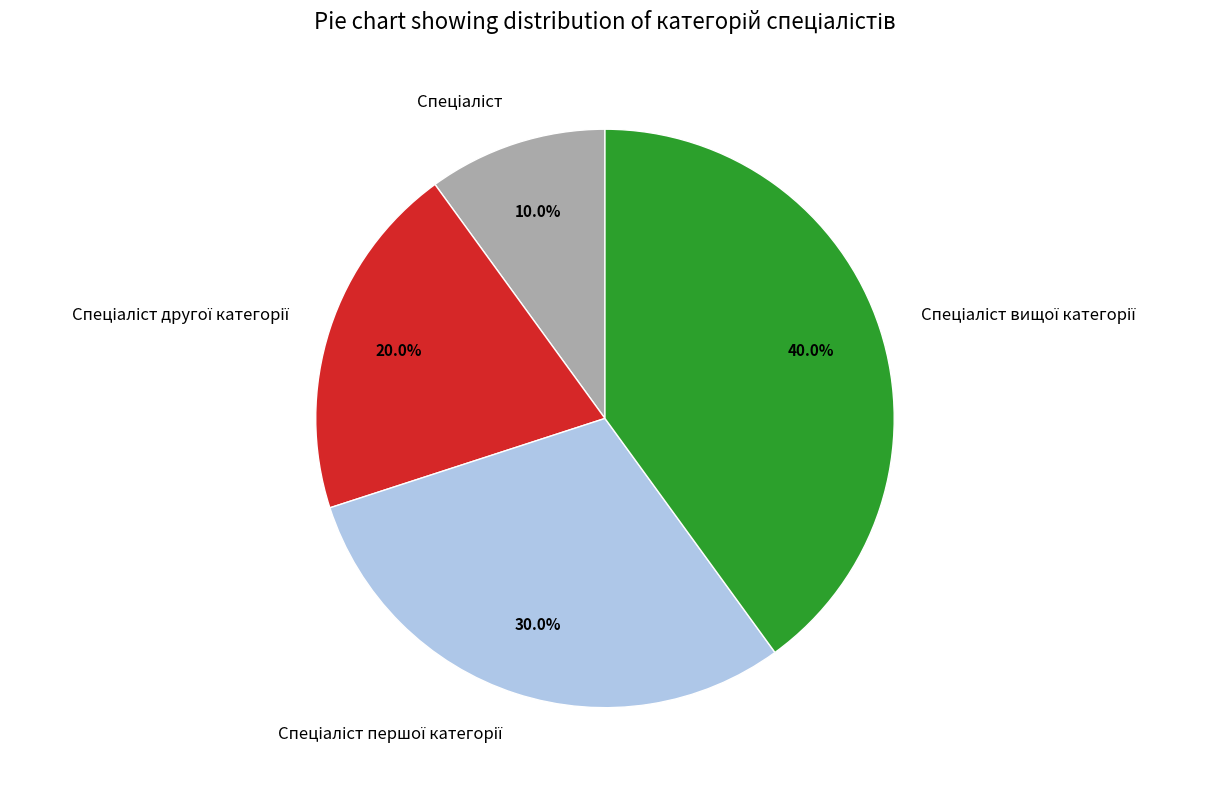

Is there any slice that represents more than half of the pie?

No